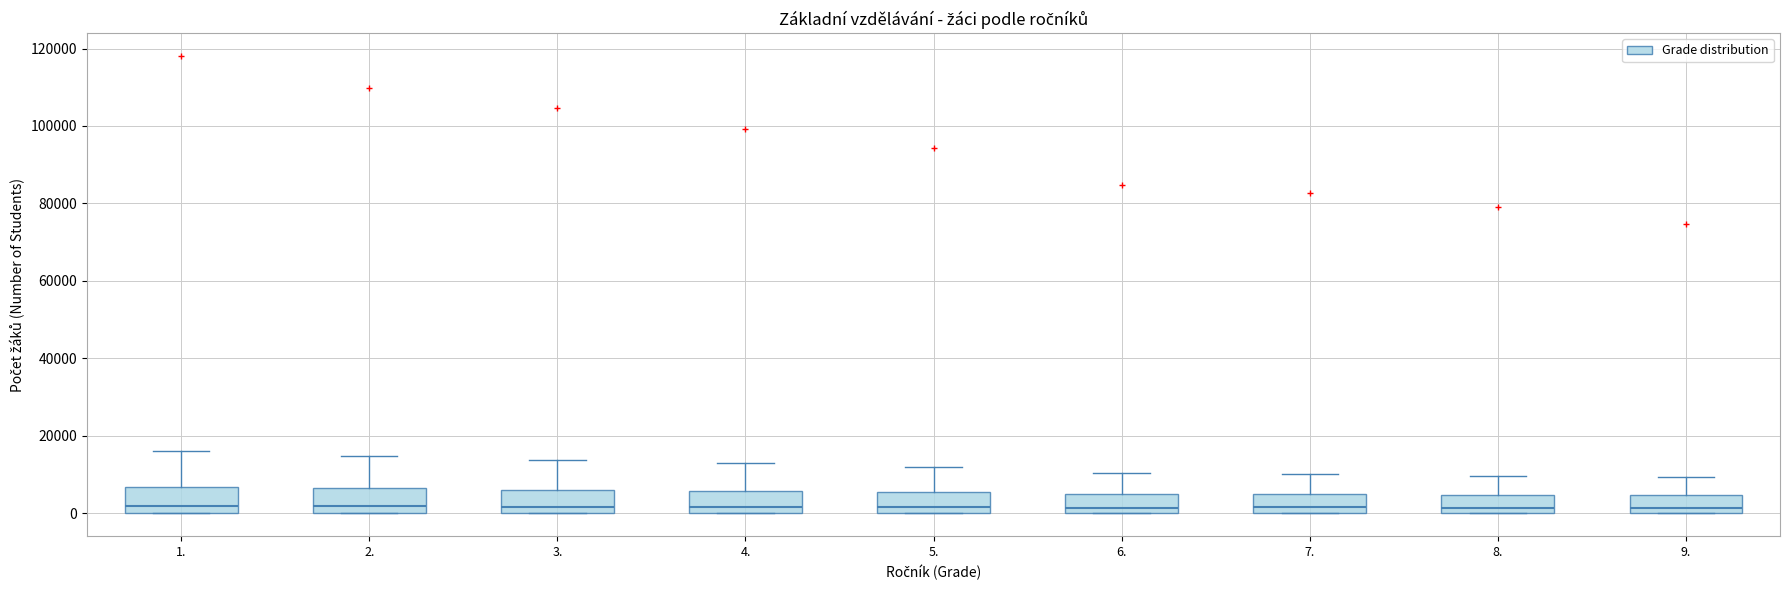

Where is the upper edge of the box at x = 8. on the y-axis? The values are not printed on the chart, so give them approximately, as read against the axis.

4000